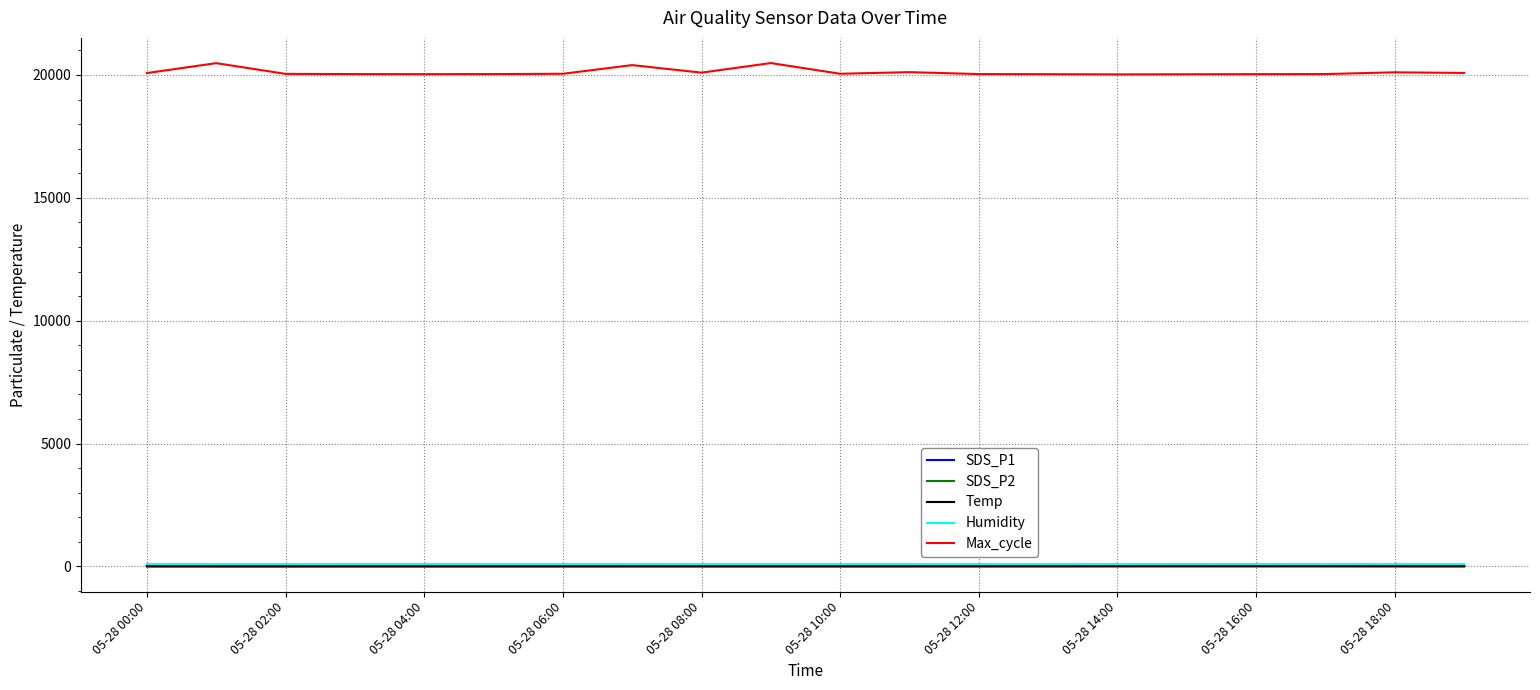

True or false: SDS_P2 and Max_cycle cross at least once.

False